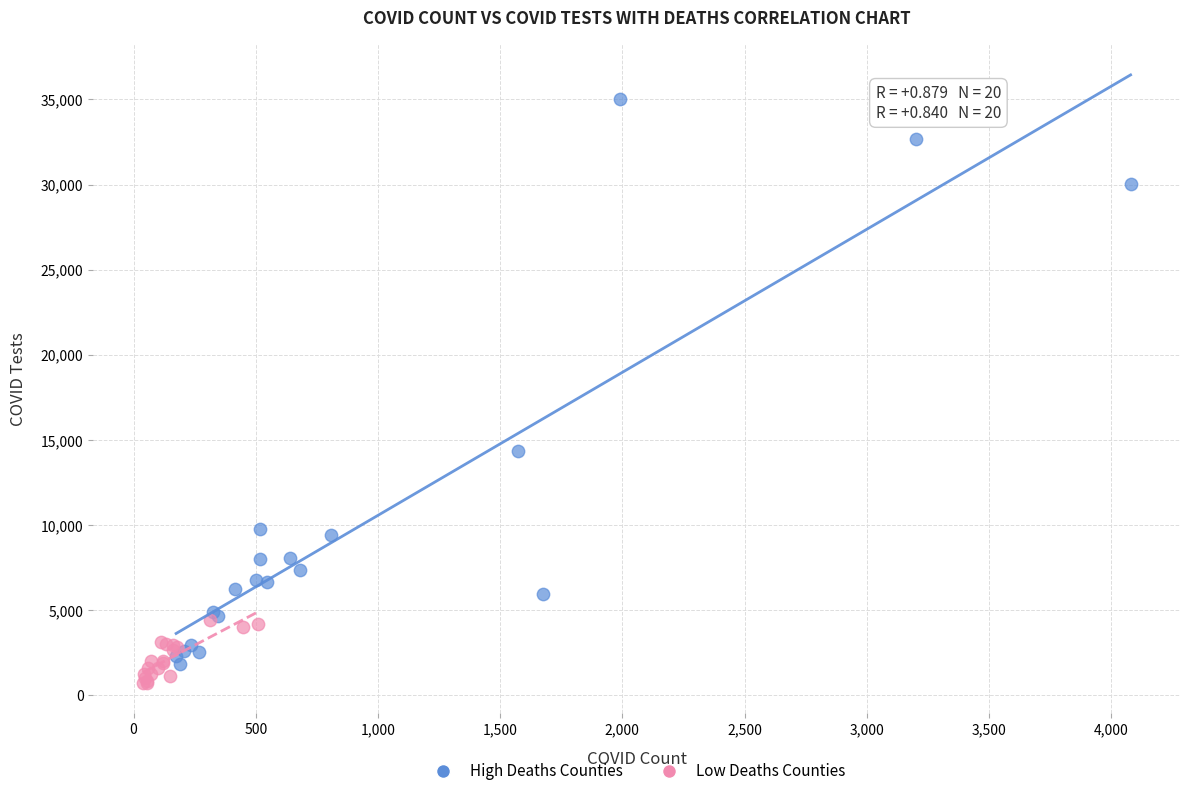

Which series reaches the minimum Y coordinate?

Low Deaths Counties